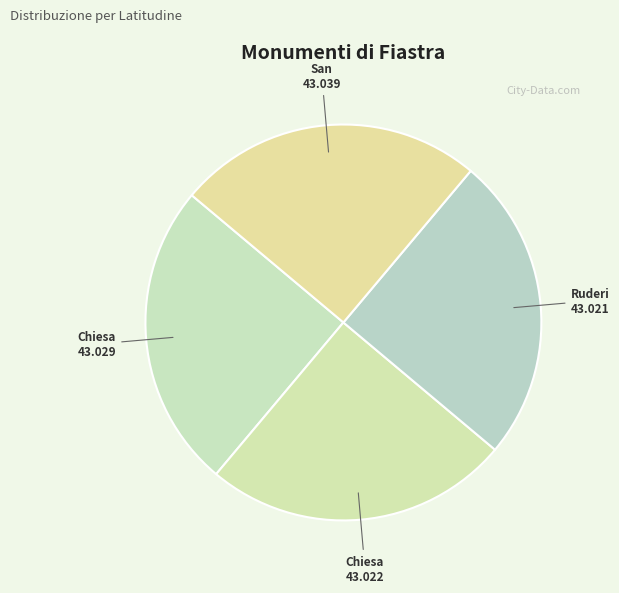

How many segments does this pie chart have?

4